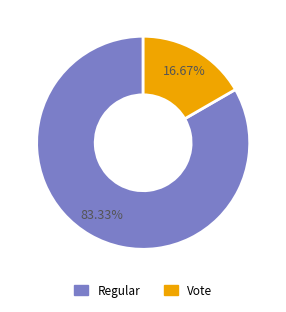

Is it true that Regular is 83% of the pie?

True